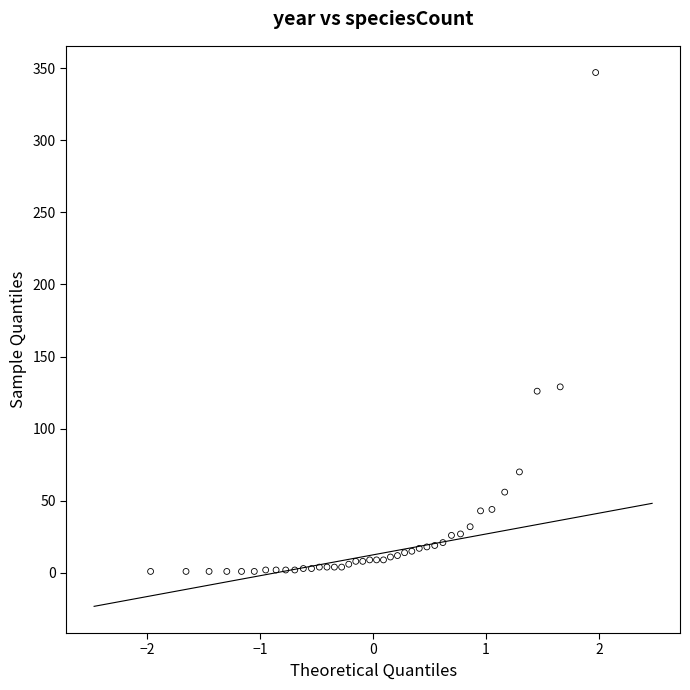

What is the range of Y values (max minus min)?

346